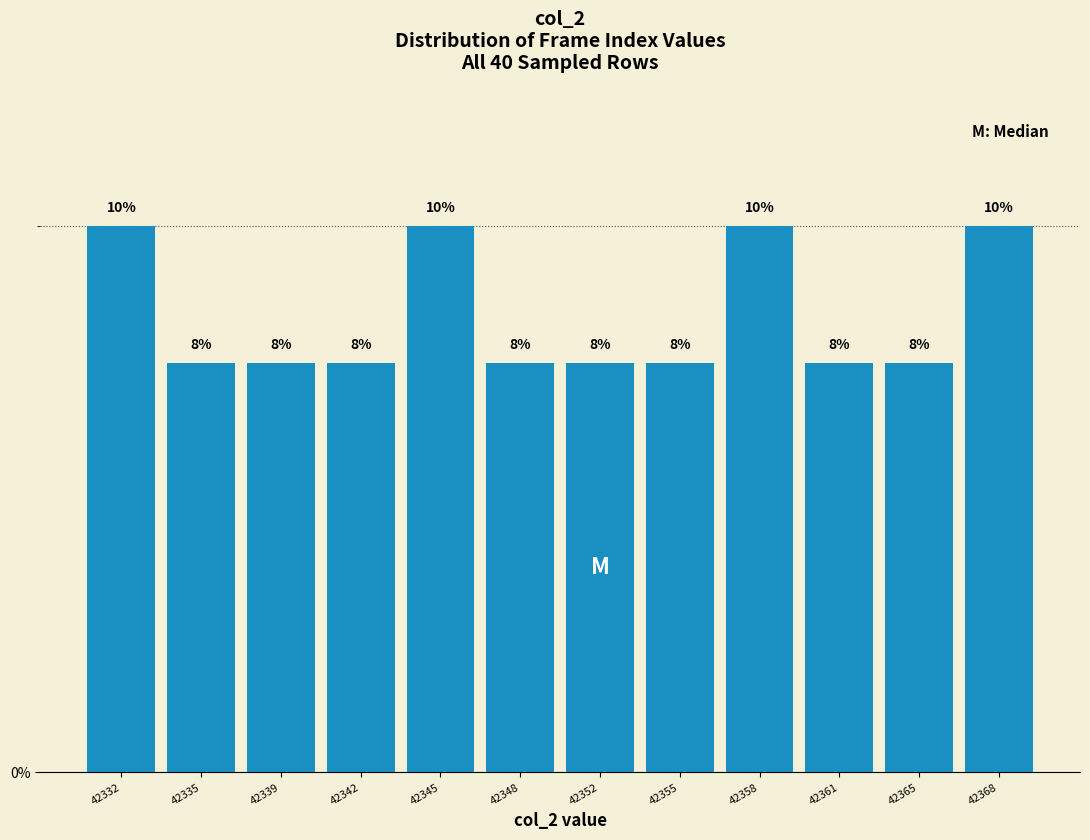

Are the bars horizontal?

No